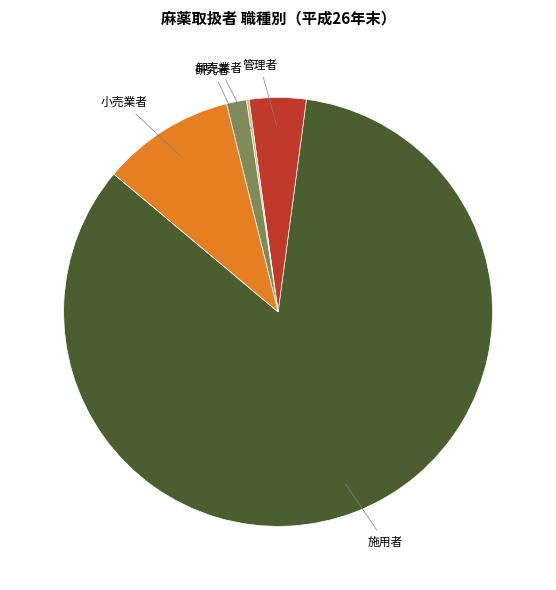

What is the largest slice in the pie chart?

施用者